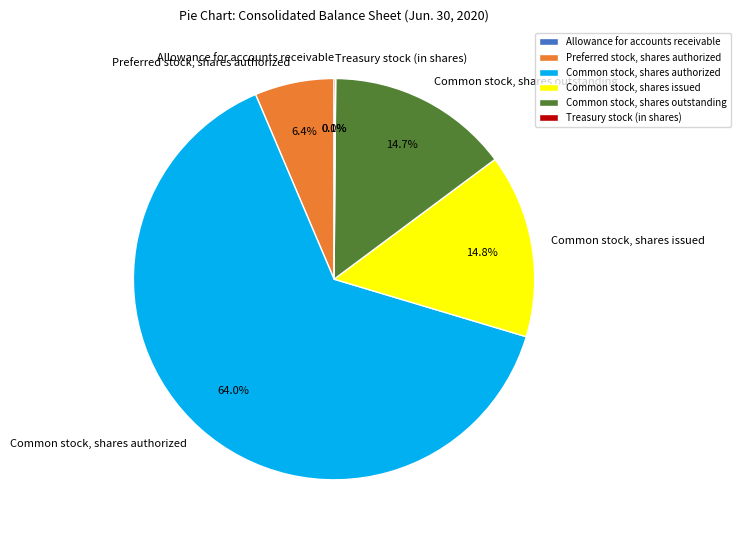

Between Common stock, shares issued and Common stock, shares authorized, which is larger?

Common stock, shares authorized